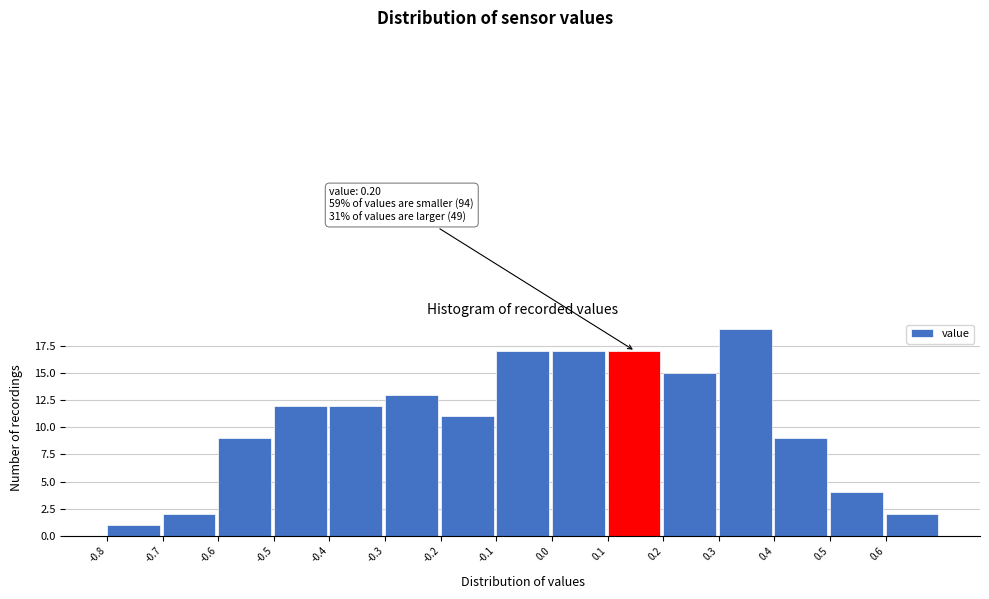

Reading right to left, list all the values displayed in this chart.

2	4	9	19	15	17	17	17	11	13	12	12	9	2	1